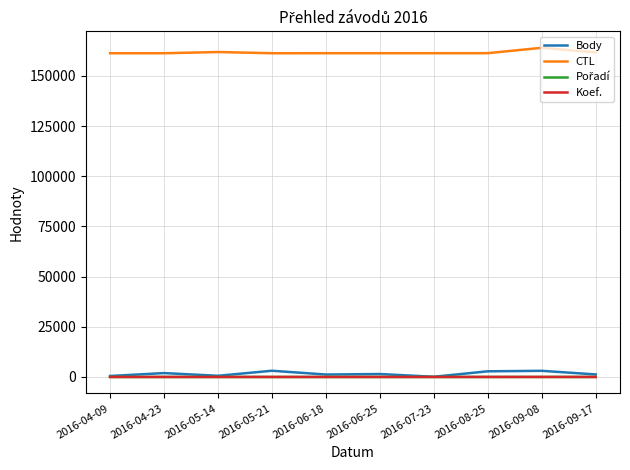

Is the value of CTL at 2016-06-18 greater than the value of Body at 2016-07-23?

Yes